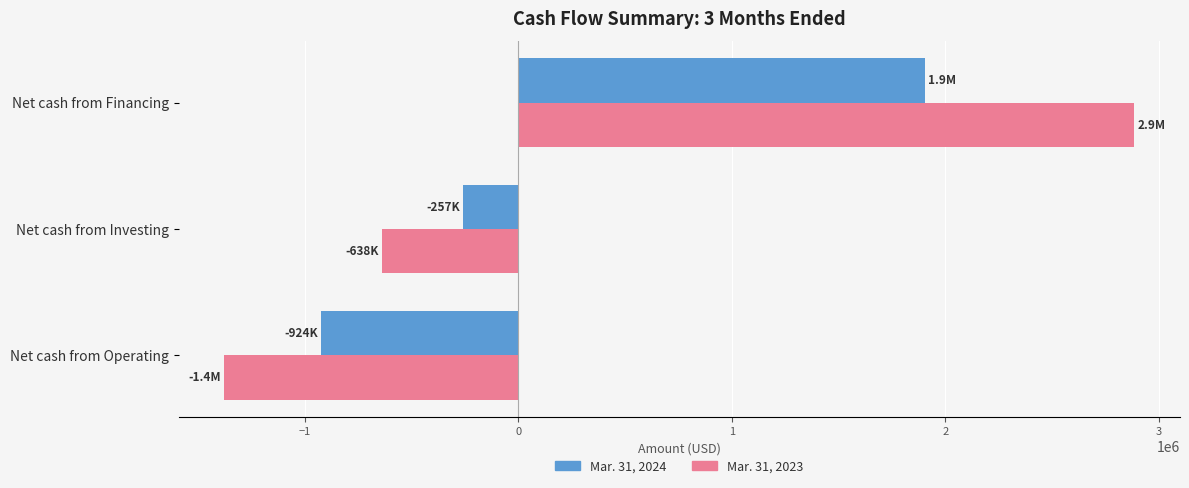

Which series has the widest spread of values?

Mar. 31, 2023